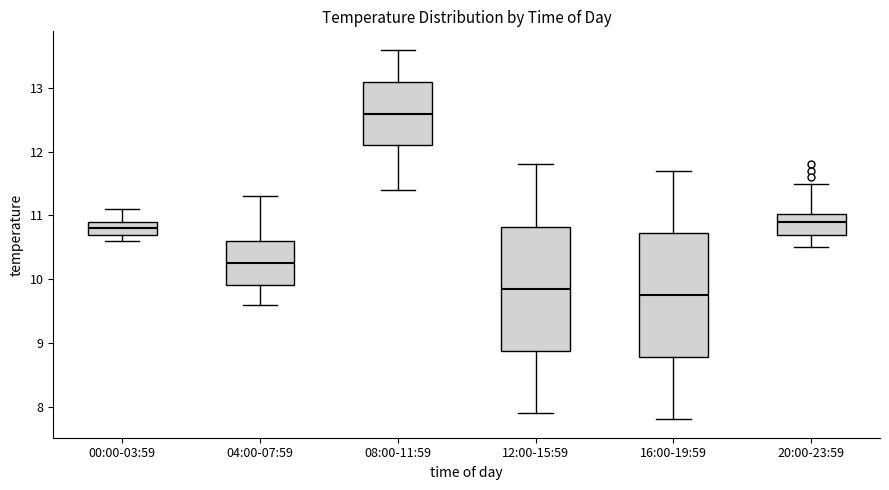

Reading left to right, read every box against the y-axis: the position of its median line, the range the box covers, and the ends of its whiskers. The values are not printed on the chart, so give them approximately, as read against the axis.

00:00-03:59: median 10.8, box 10.7 to 10.9, whiskers 10.6 to 11.1
04:00-07:59: median 10.3, box 9.9 to 10.6, whiskers 9.6 to 11.3
08:00-11:59: median 12.6, box 12.1 to 13.1, whiskers 11.4 to 13.6
12:00-15:59: median 9.9, box 8.9 to 10.8, whiskers 7.9 to 11.8
16:00-19:59: median 9.8, box 8.8 to 10.7, whiskers 7.8 to 11.7
20:00-23:59: median 10.9, box 10.7 to 11.0, whiskers 10.5 to 11.5